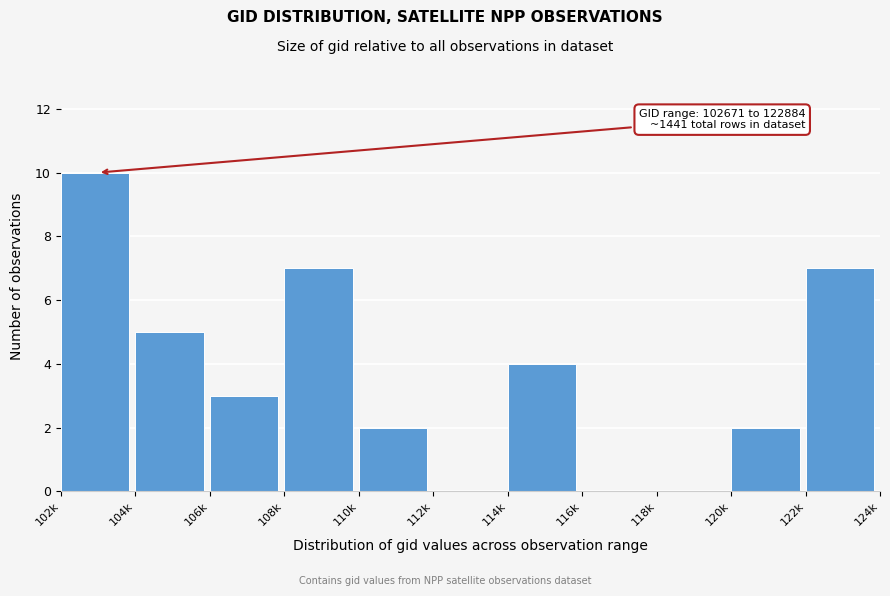

Reading right to left, extract all data points from this chart.

122k=7	120k=2	118k=0	116k=0	114k=4	112k=0	110k=2	108k=7	106k=3	104k=5	102k=10